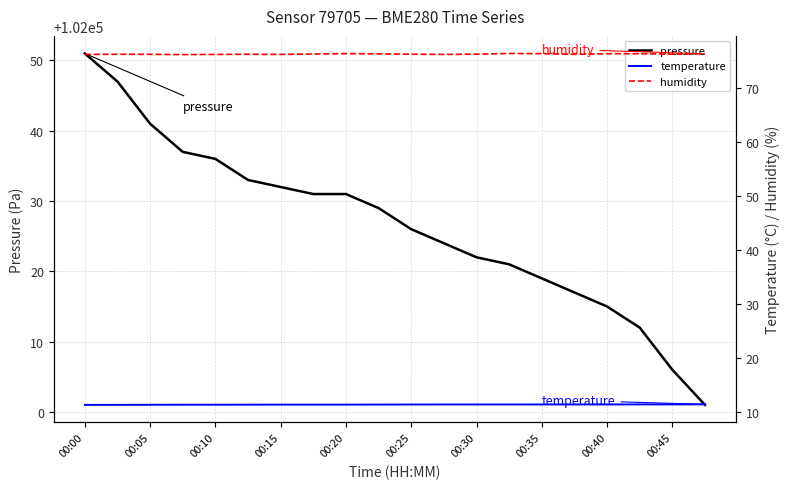

Which label corresponds to the largest value in the chart?

00:00